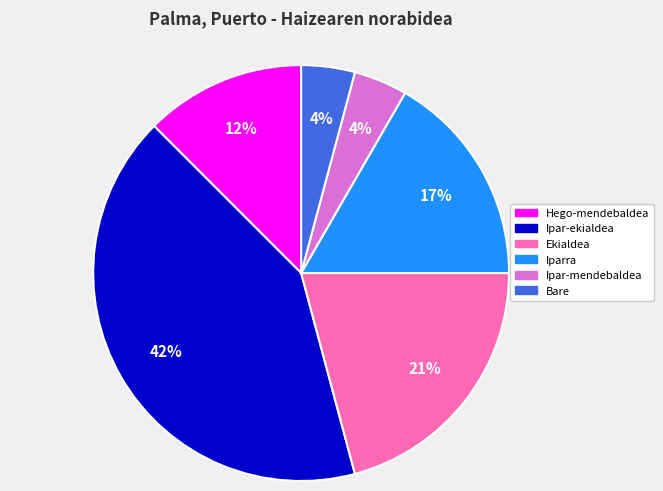

Which has a higher value, Bare or Ipar-ekialdea?

Ipar-ekialdea